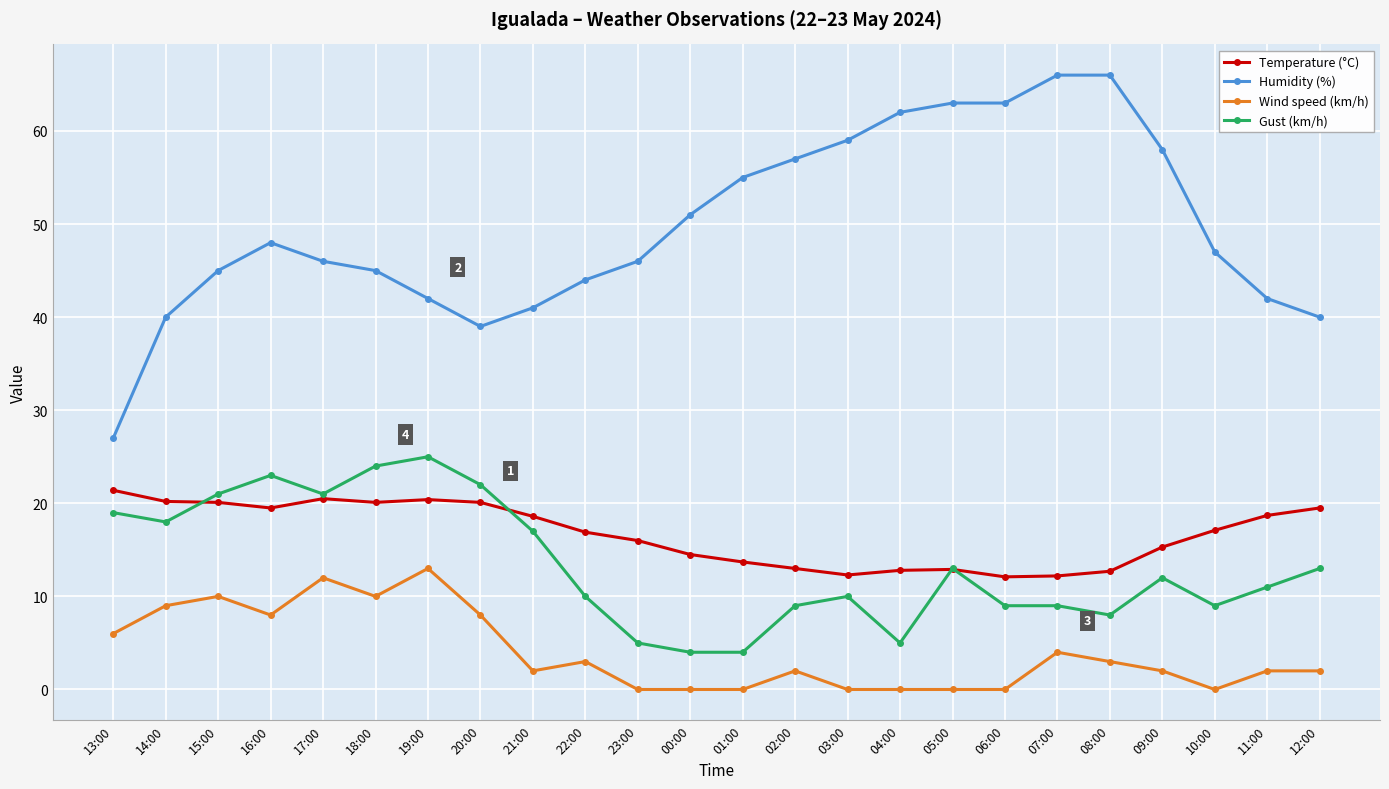

What is the minimum value for Humidity (%)?

27.0